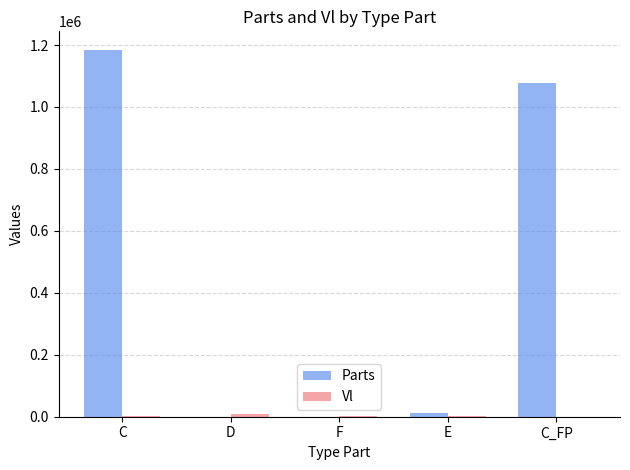

At which category does the chart reach its peak across all series?

C